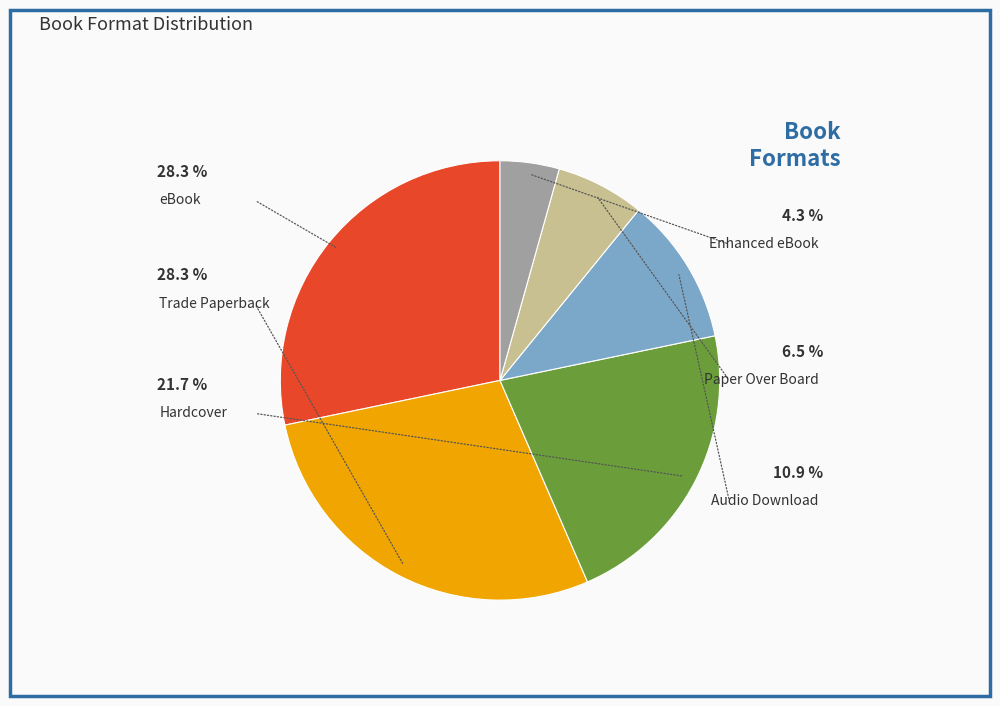

How many segments does this pie chart have?

6